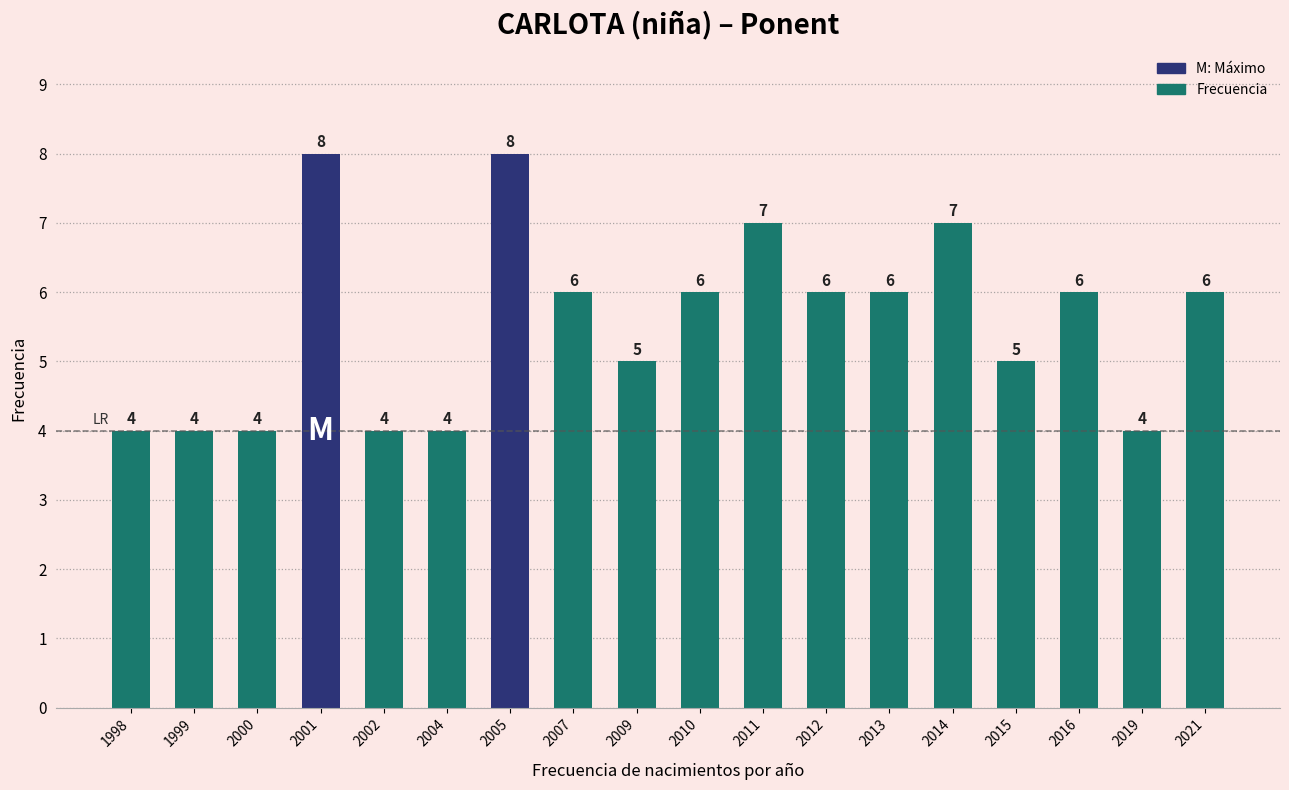

Does the chart contain stacked bars?

No